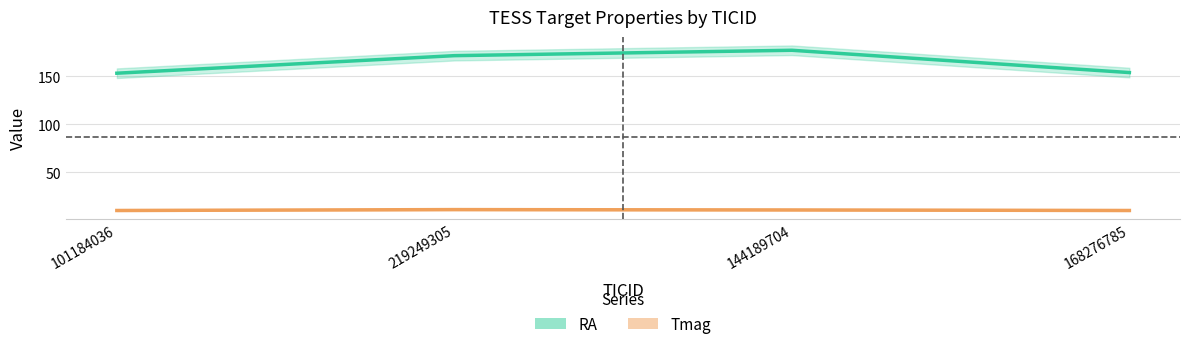

At which category does Tmag reach its first local peak?

219249305